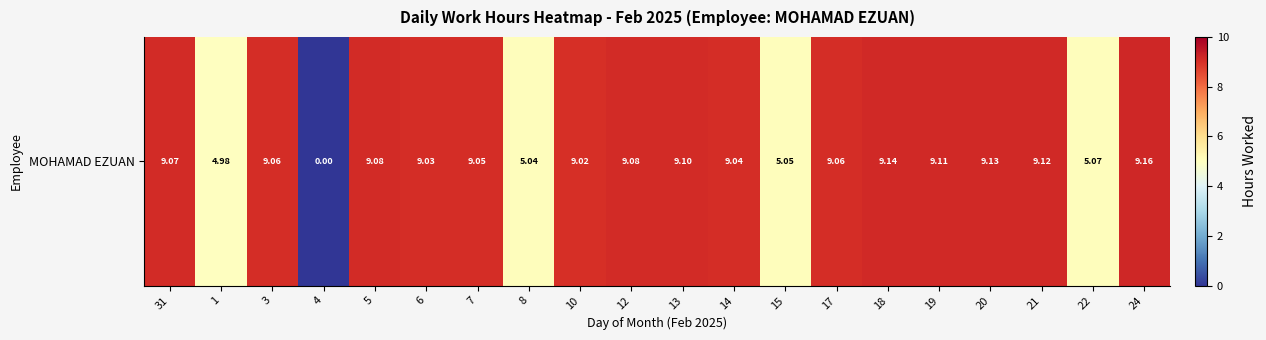

What is the difference between the second highest and minimum values?

9.1